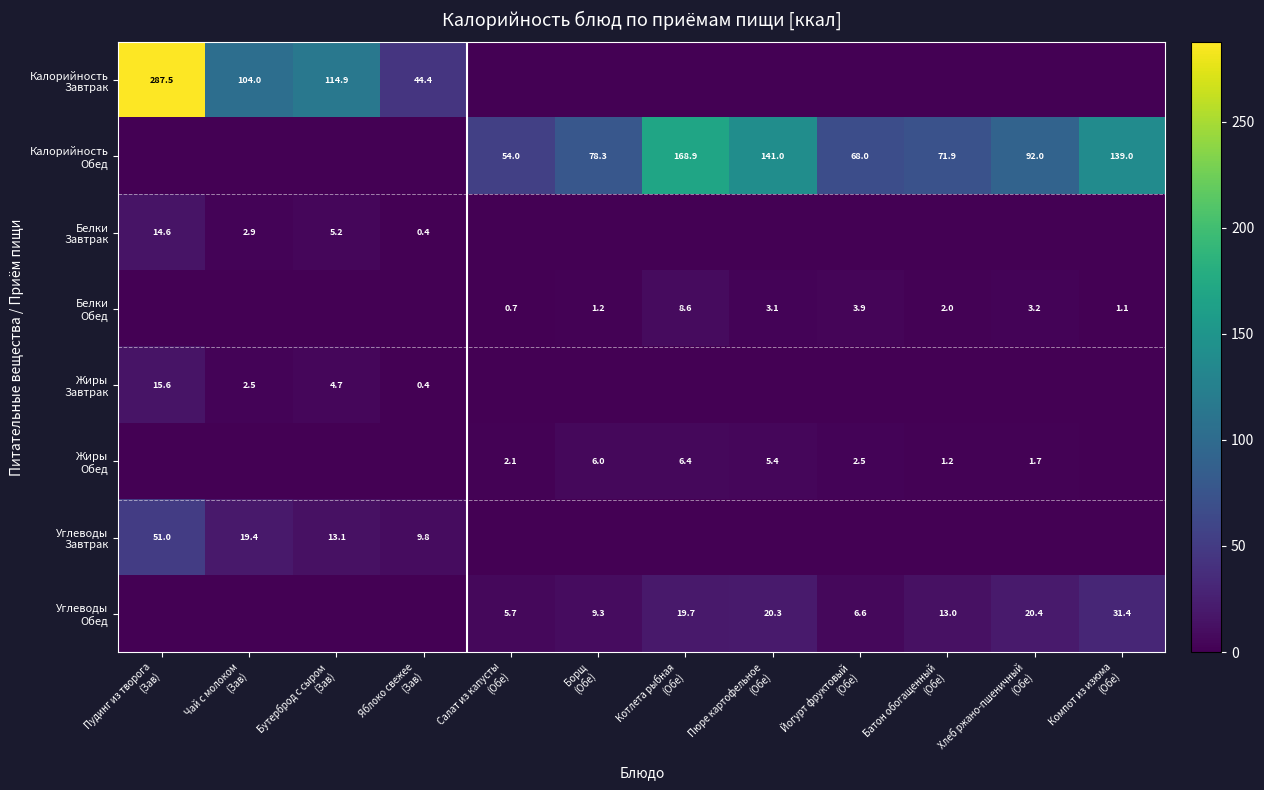

Which category has the highest value in the Углеводы Обед series?

Компот из изюма (Обе)